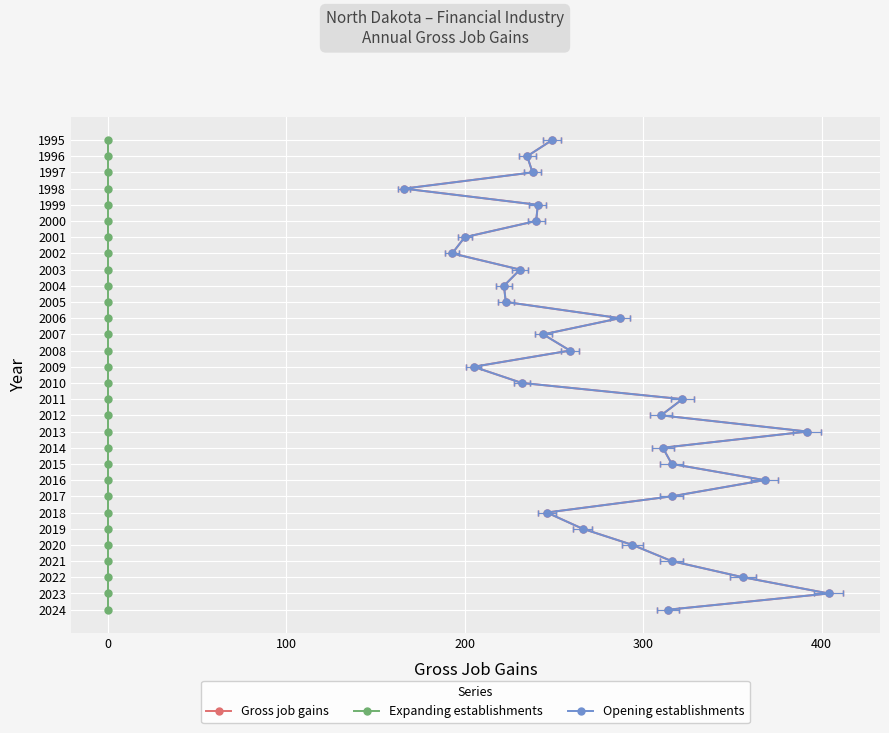

Rank the series by their maximum value, from highest to lowest.

Gross job gains, Expanding establishments, Opening establishments